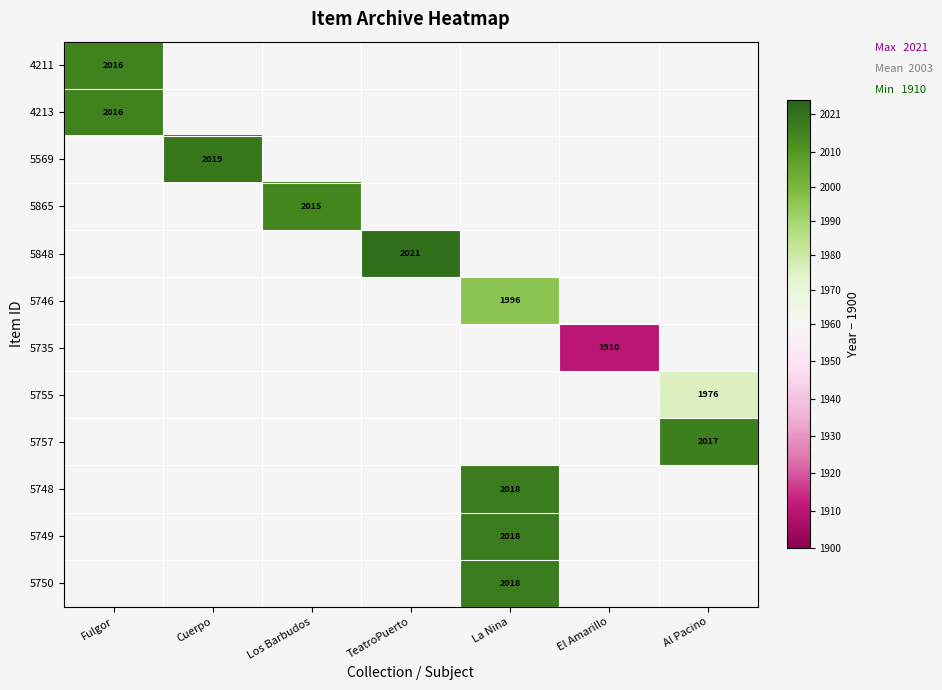

Which label corresponds to the smallest value in the chart?

El Amarillo